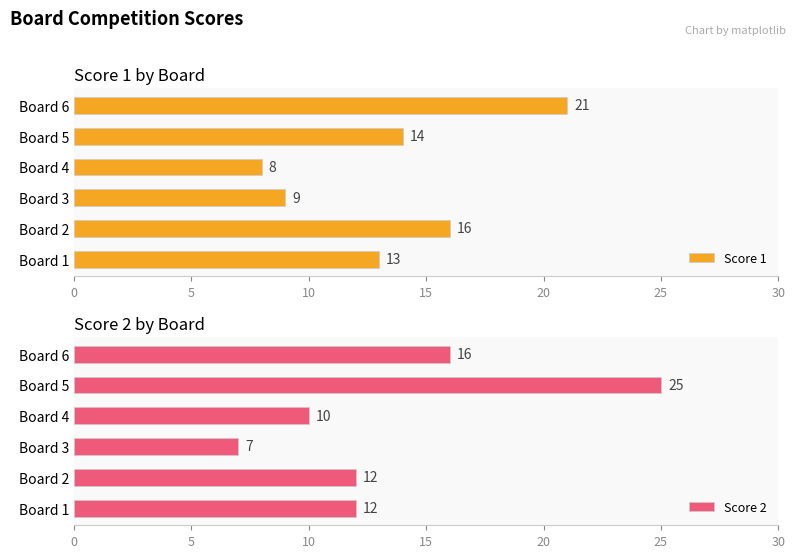

What is the sum of all Score 2 values?

82